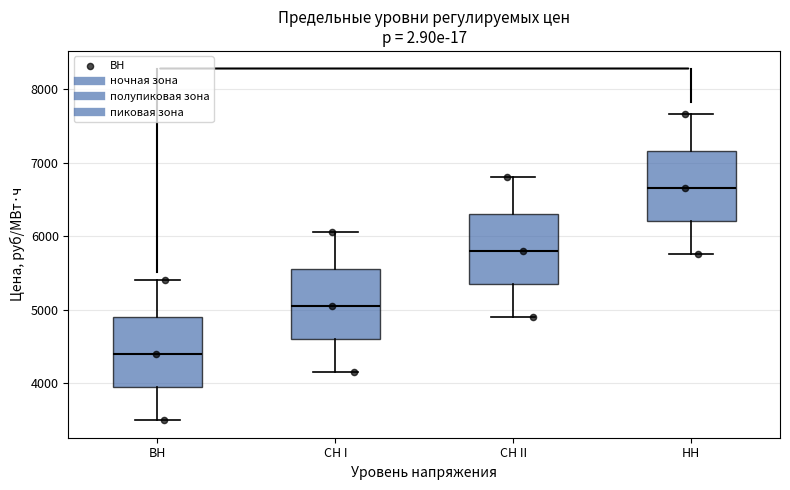

Where is the upper edge of the box for СН II on the y-axis? The values are not printed on the chart, so give them approximately, as read against the axis.

6300